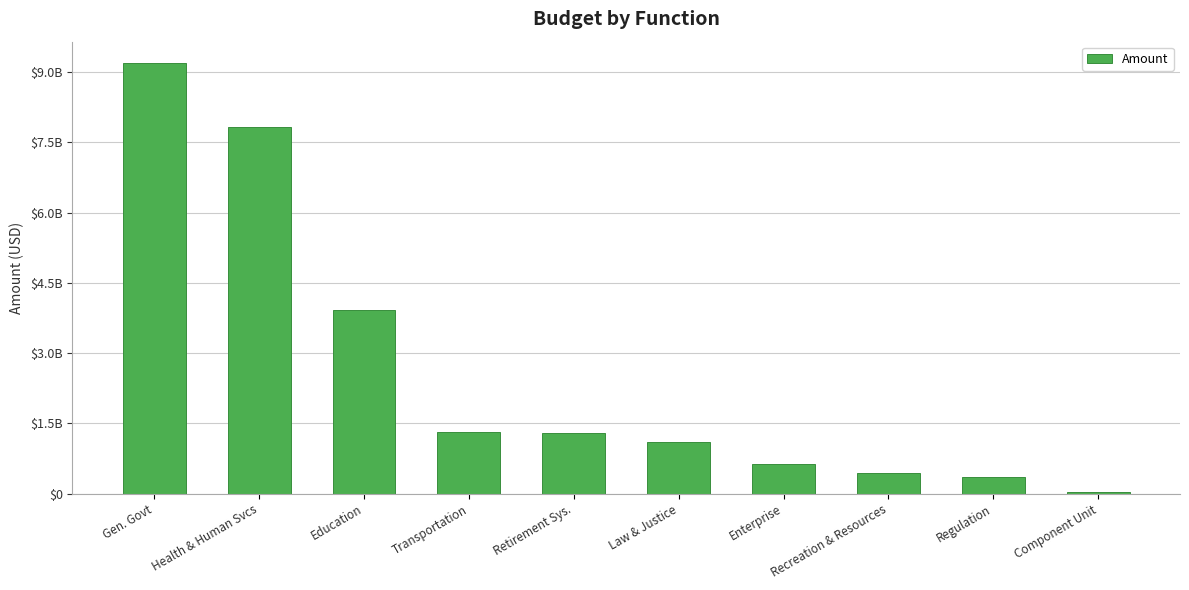

What is the difference between the values at Enterprise and Regulation?

280736213.7